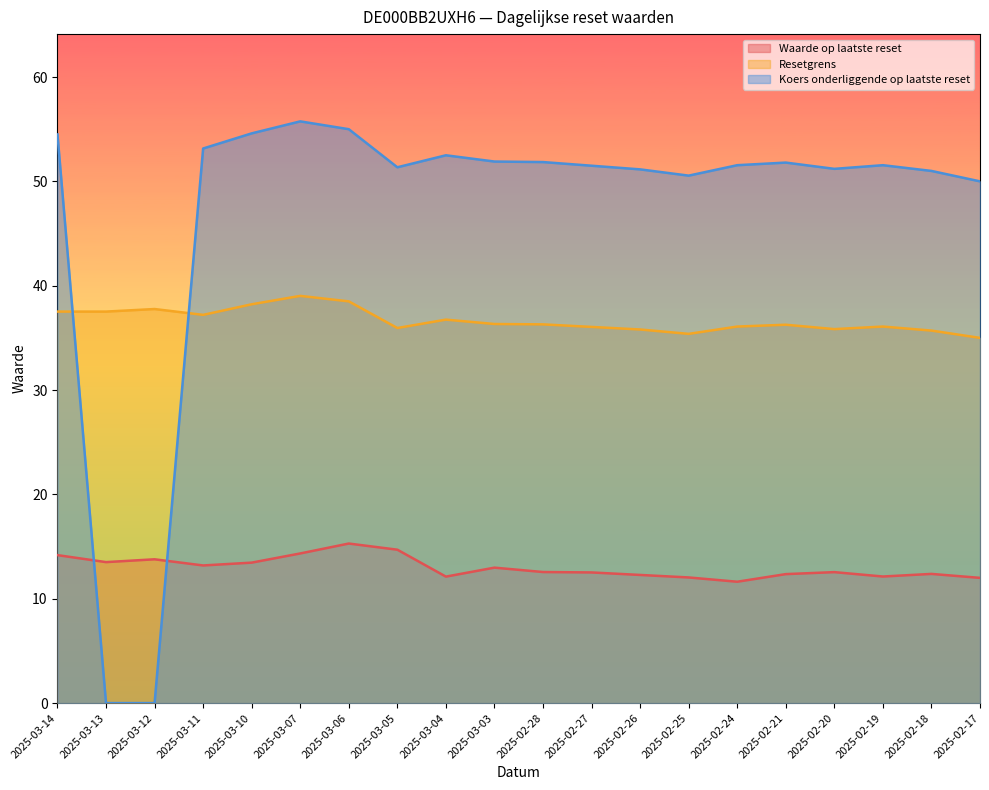

Is it true that Resetgrens equals 20.1 at 2025-03-05?

False